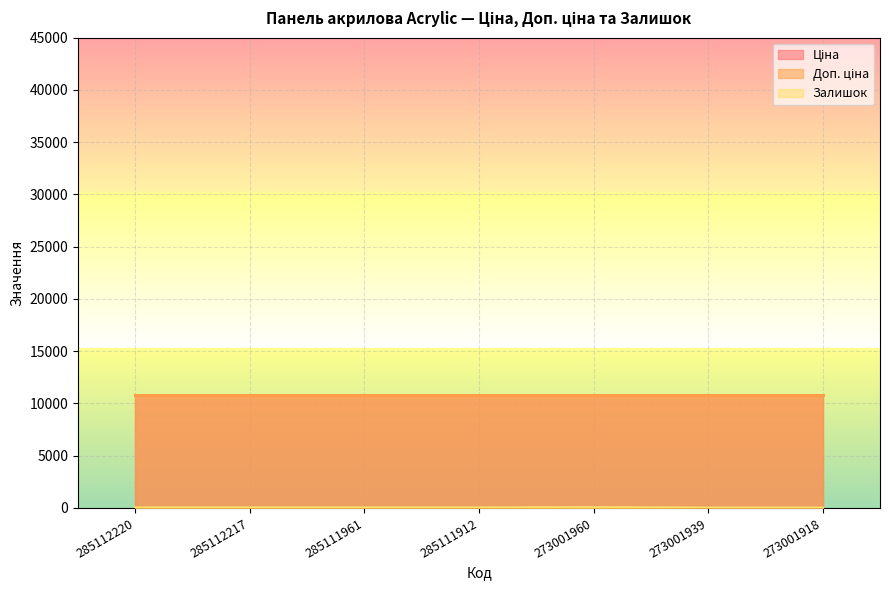

True or false: Ціна and Залишок intersect in this chart.

False